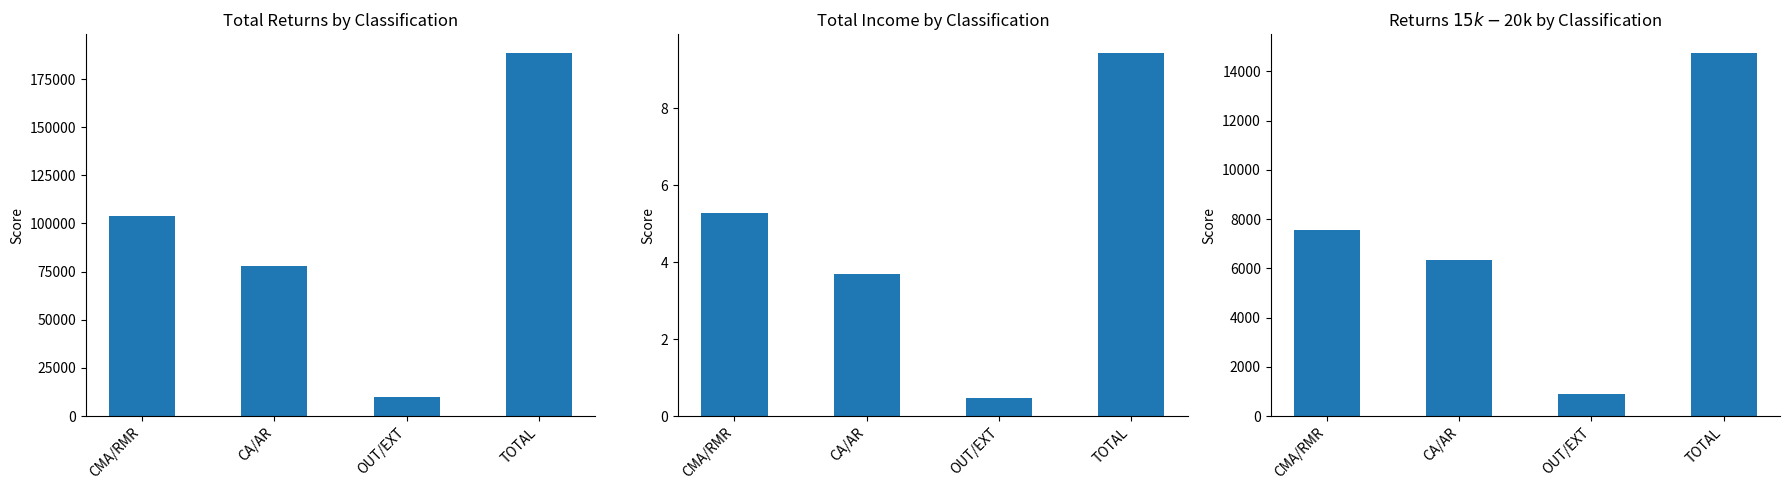

Where does the Total Income (B$) series first go above 5?

CMA/RMR